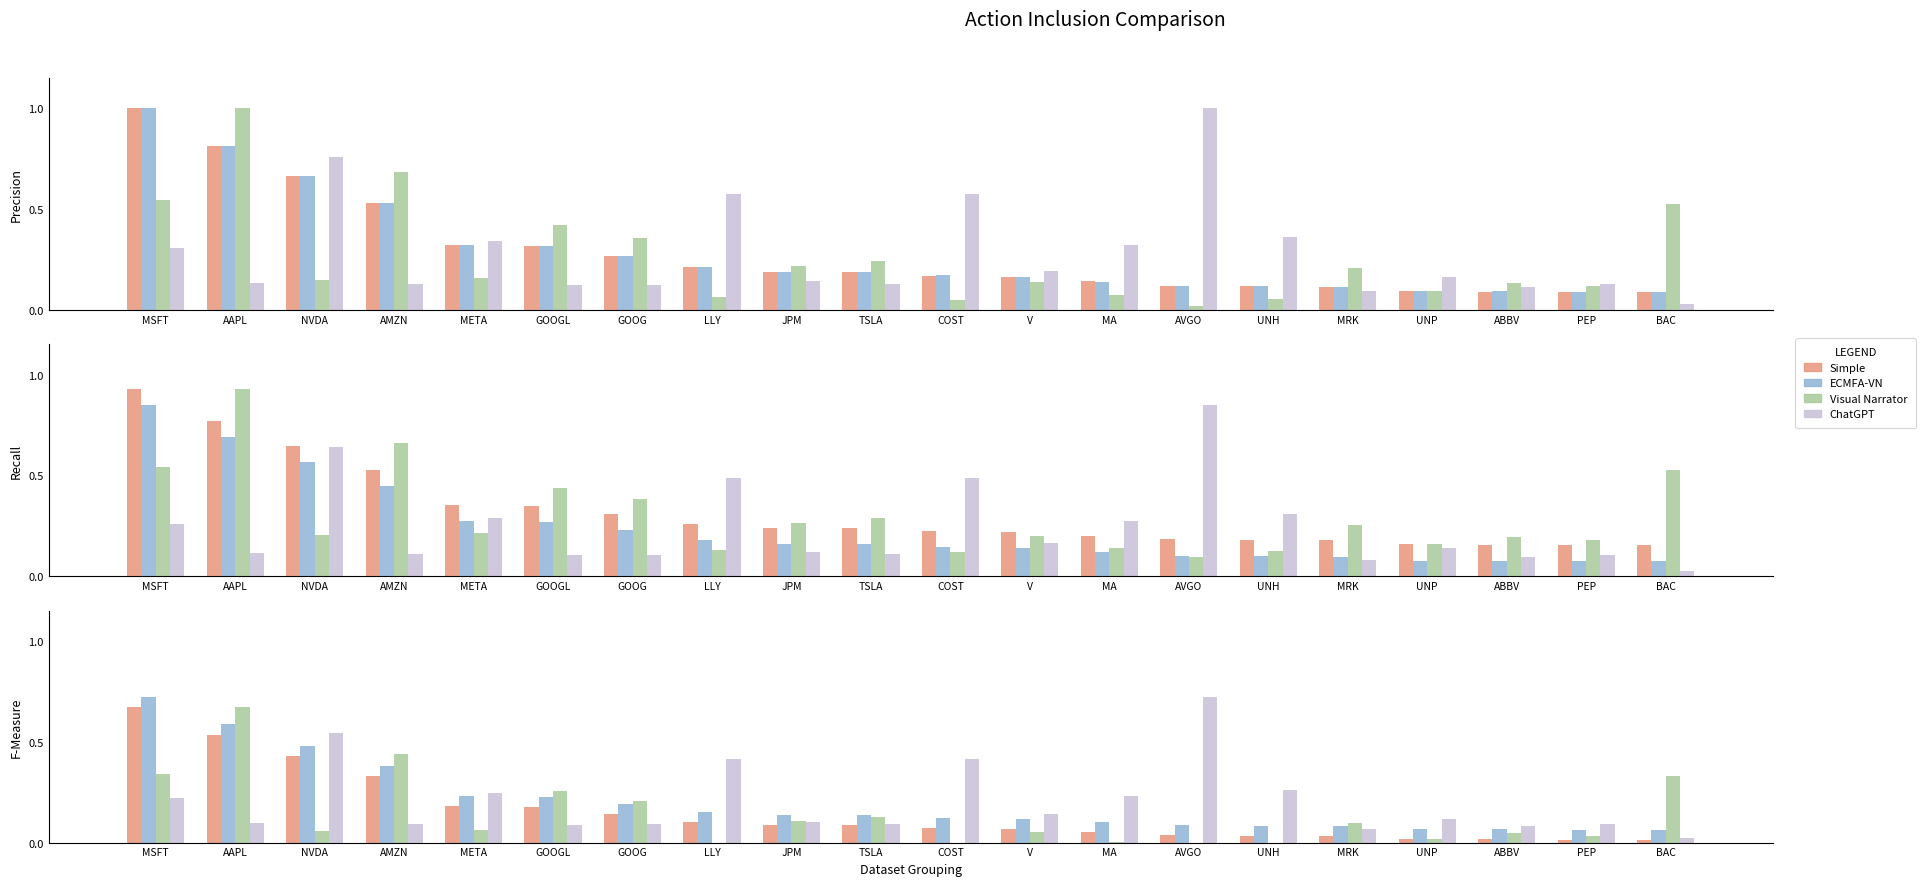

Reading left to right, list all the values displayed in this chart.

Simple: 0.7	0.5	0.4	0.3	0.2	0.2	0.1	0.1	0.1	0.1	0.1	0.1	0.1	0.0	0.0	0.0	0.0	0.0	0.0	0.0
ECMFA-VN: 0.7	0.6	0.5	0.4	0.2	0.2	0.2	0.2	0.1	0.1	0.1	0.1	0.1	0.1	0.1	0.1	0.1	0.1	0.1	0.1
Visual Narrator: 0.3	0.7	0.1	0.4	0.1	0.3	0.2	0.0	0.1	0.1	0.0	0.1	0.0	0.0	0.0	0.1	0.0	0.0	0.0	0.3
ChatGPT: 0.2	0.1	0.5	0.1	0.2	0.1	0.1	0.4	0.1	0.1	0.4	0.1	0.2	0.7	0.3	0.1	0.1	0.1	0.1	0.0